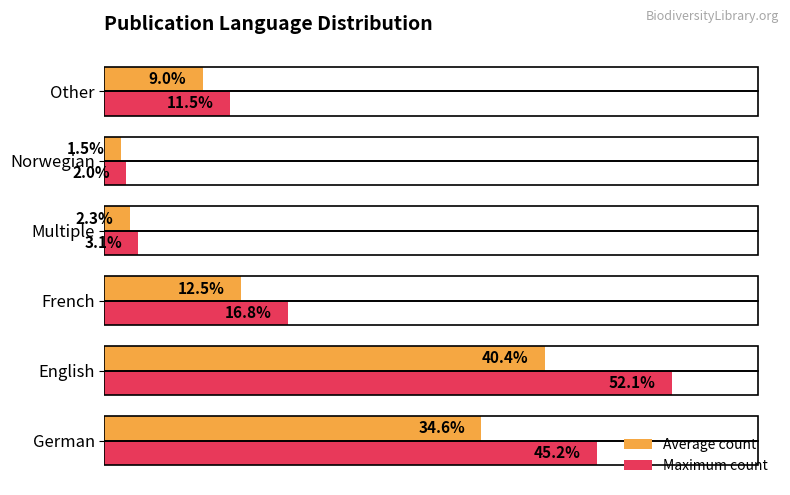

Which series has the largest range (max minus min)?

Maximum count